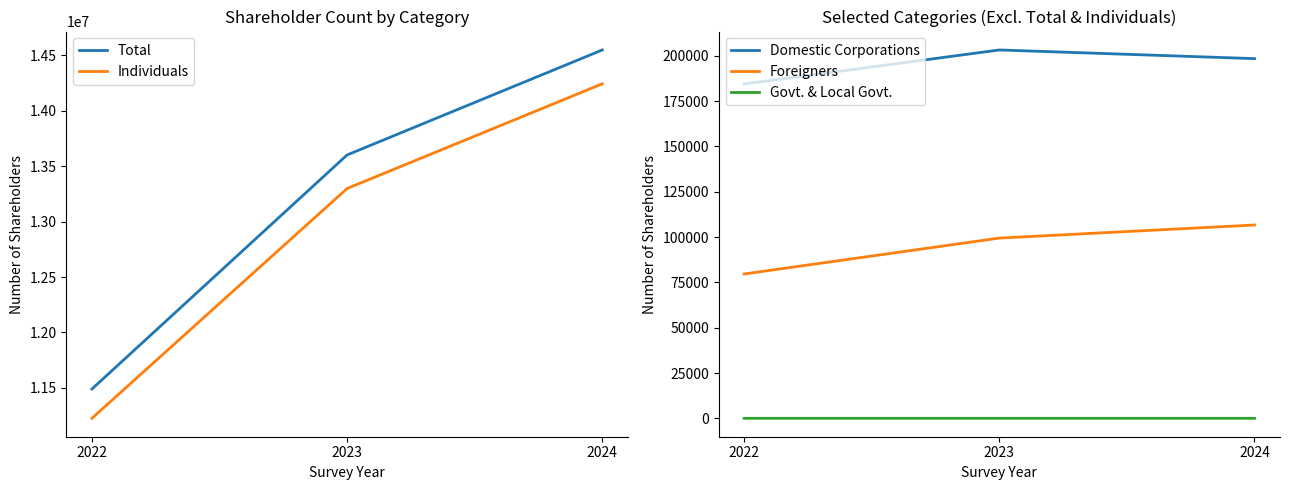

Which has a higher value, 2024 or 2022?

2024